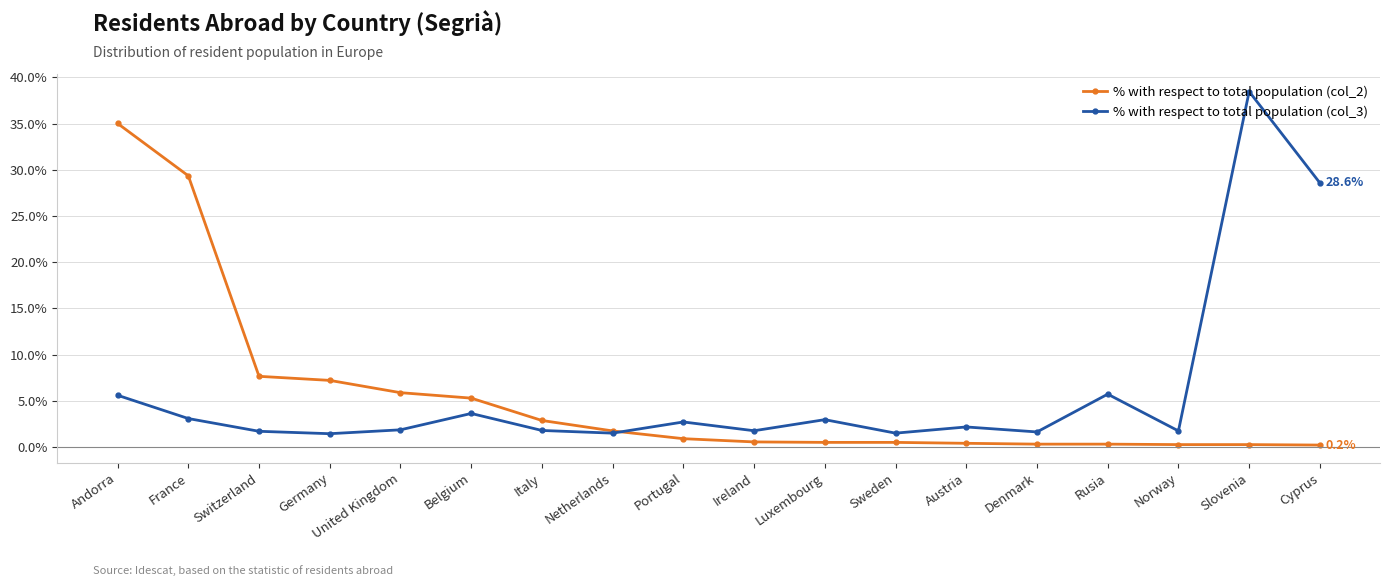

True or false: % with respect to total population (col_2) has a value of 7.2 at Germany.

True